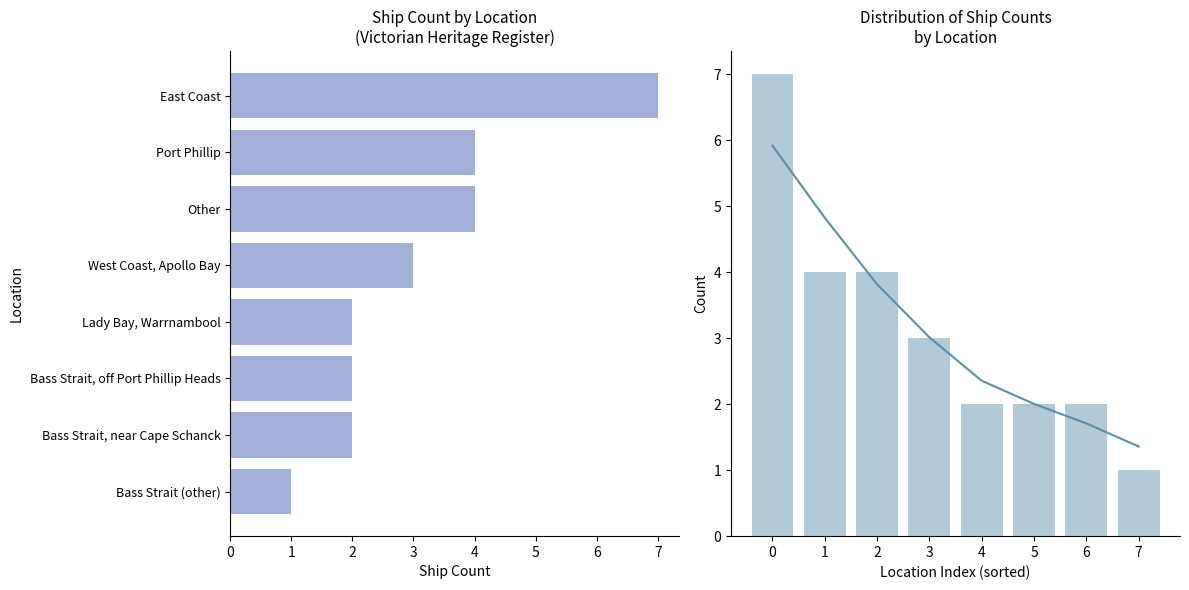

Where is Ship Count nearest to the value 4?

Port Phillip